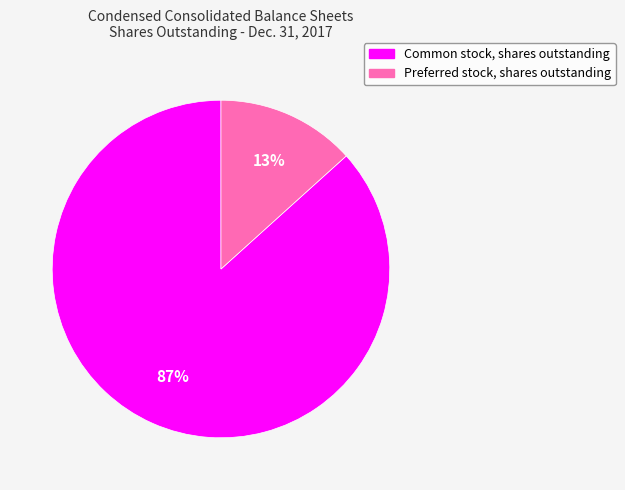

To the nearest percent, what percentage of the pie is Common stock, shares outstanding?

87%